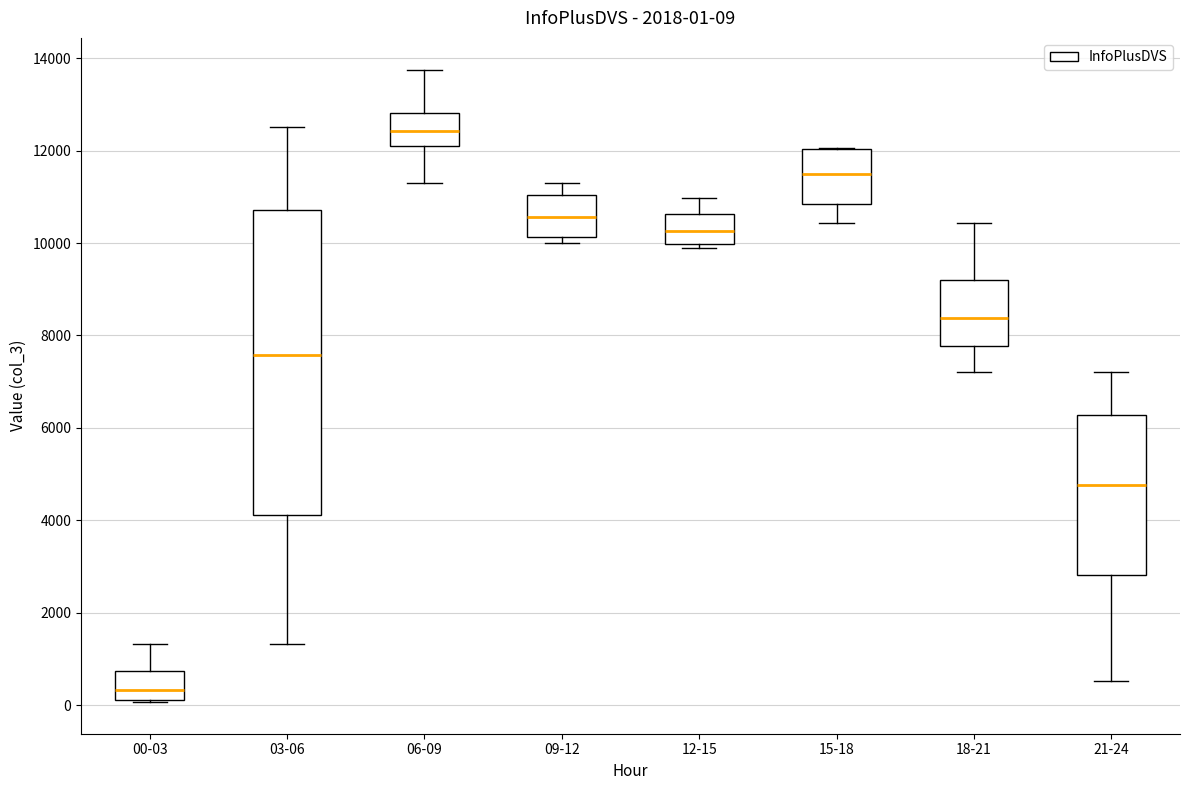

Which box is the tallest, from its lower edge to its upper edge?

03-06